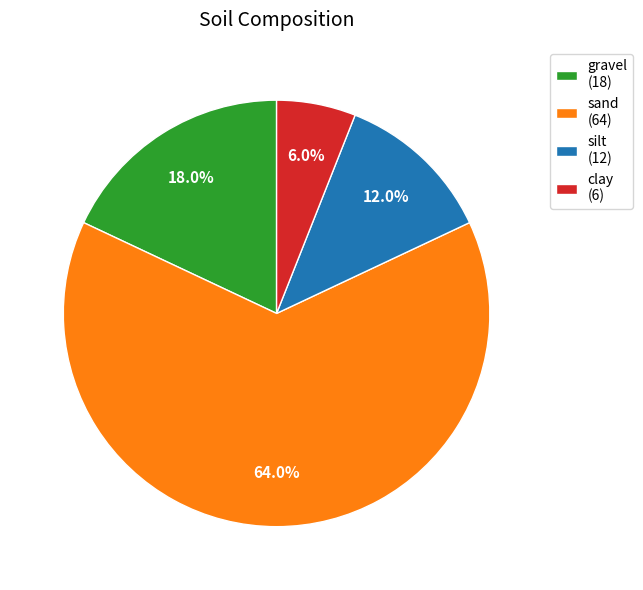

What percentage is the sand slice, to the nearest percent?

64%